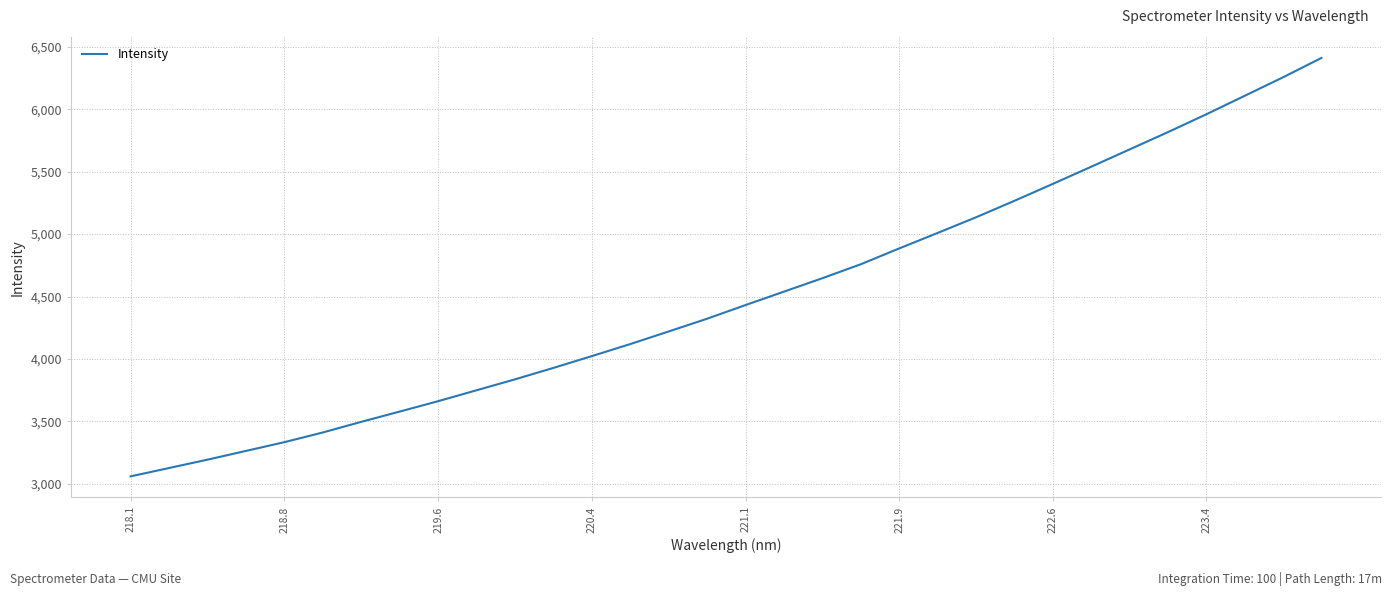

What is the average value?

4505.2